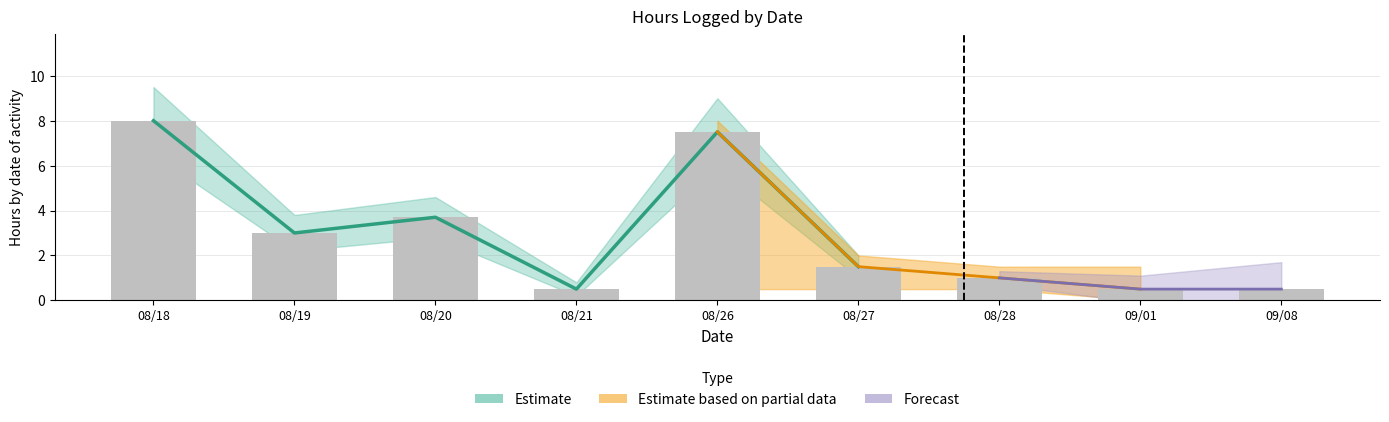

Between 08/28 and 08/26, which is larger?

08/26